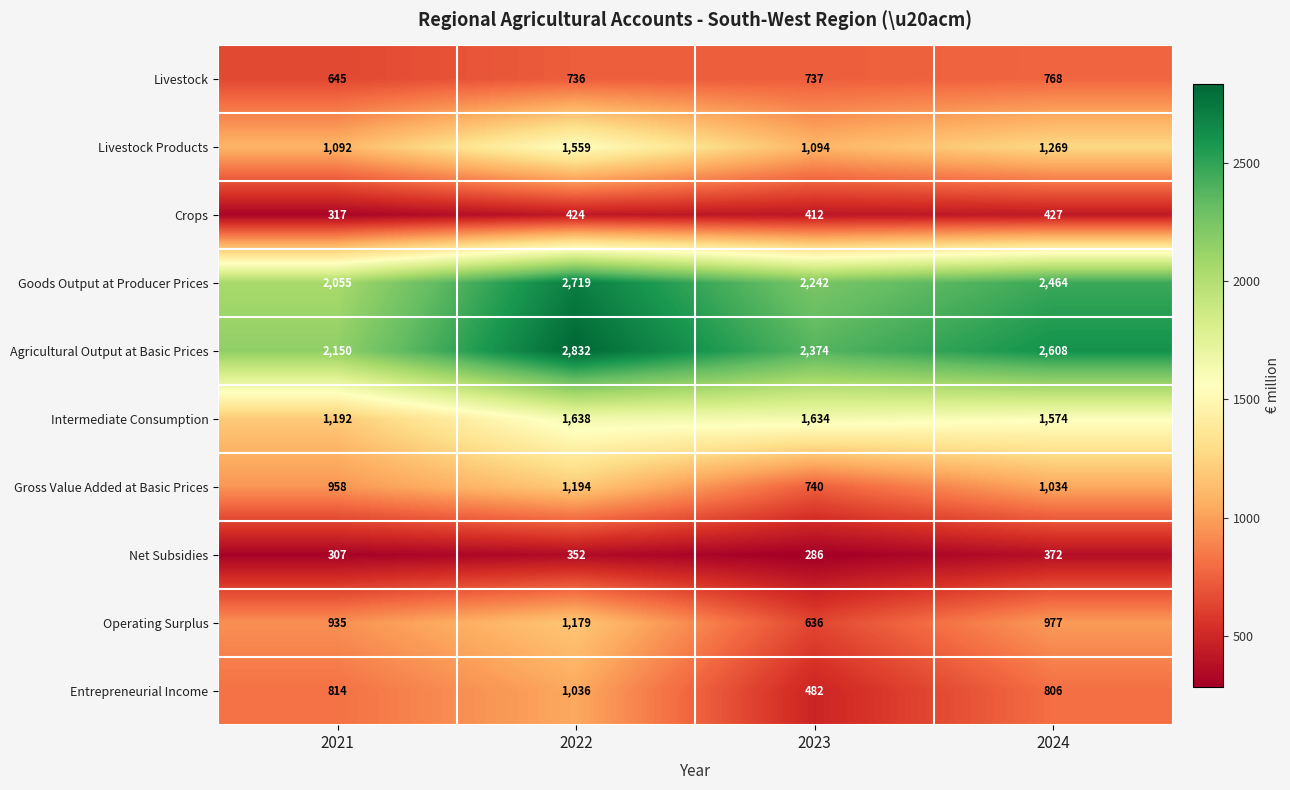

Count the number of data series in this chart.

10